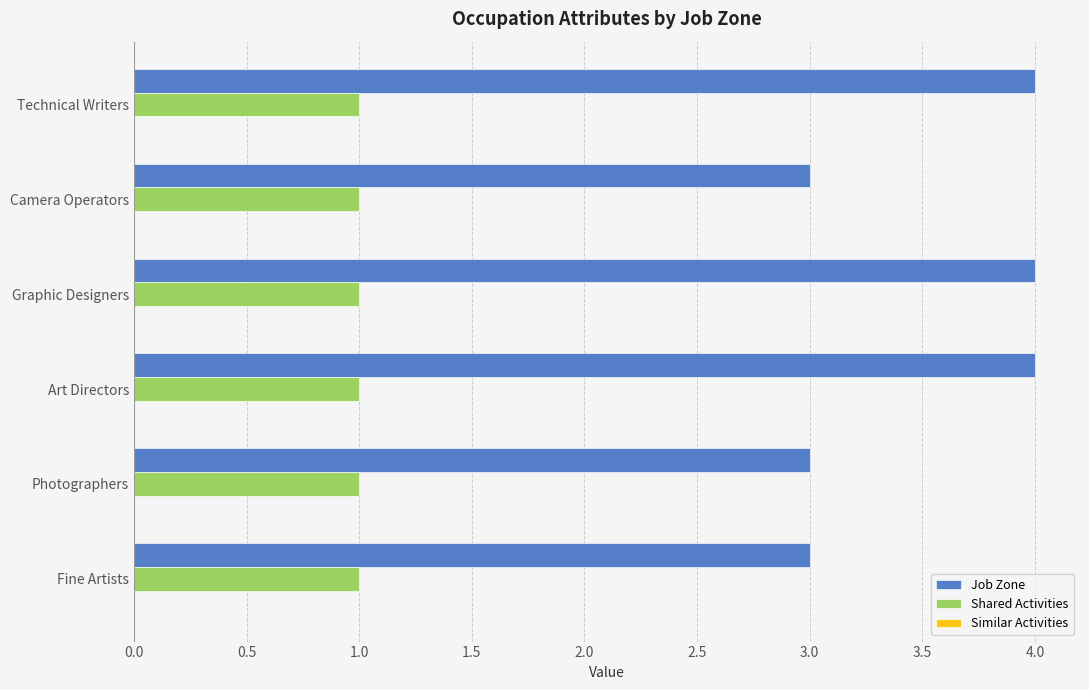

What is the sum of the Job Zone values at Fine Artists and Technical Writers?

7